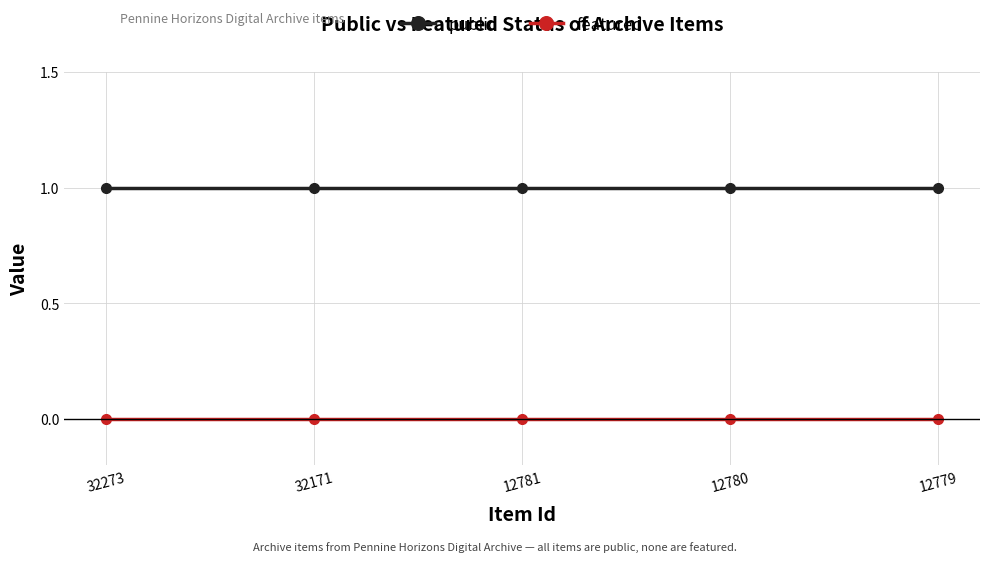

Which series has the largest total across all categories?

public